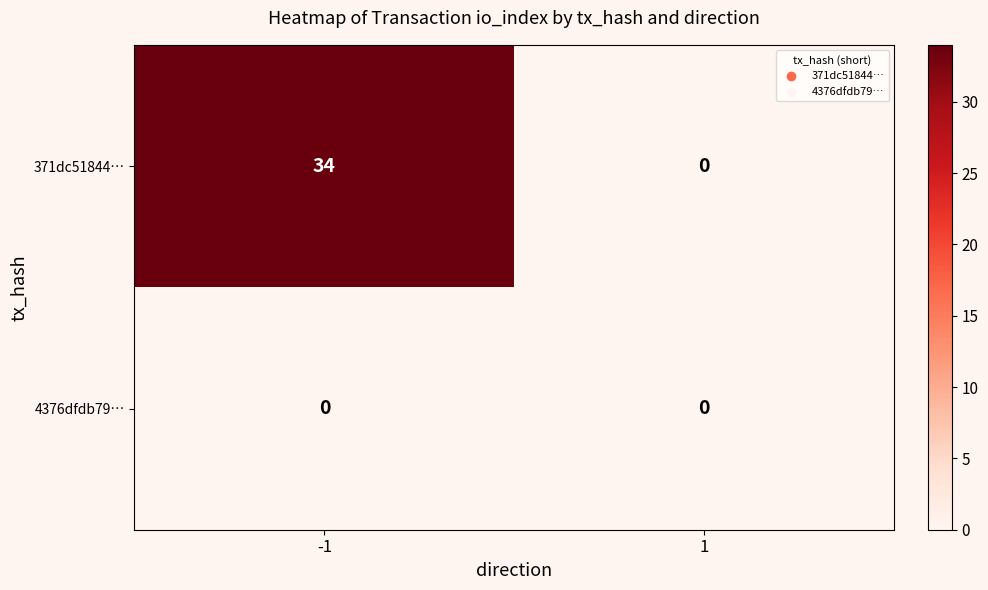

The 371dc51844… series shows 49 at -1. True or false?

False